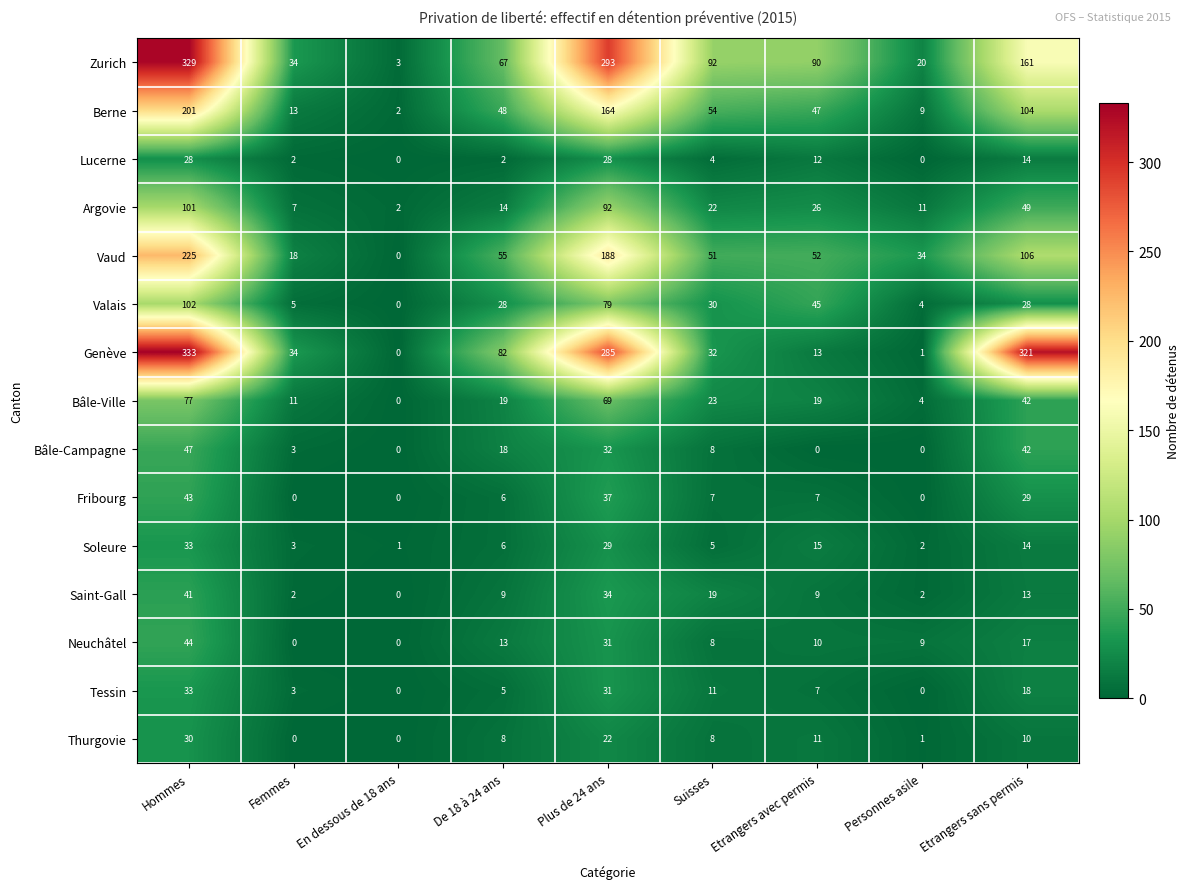

Which category has the lowest value in the Vaud series?

En dessous de 18 ans